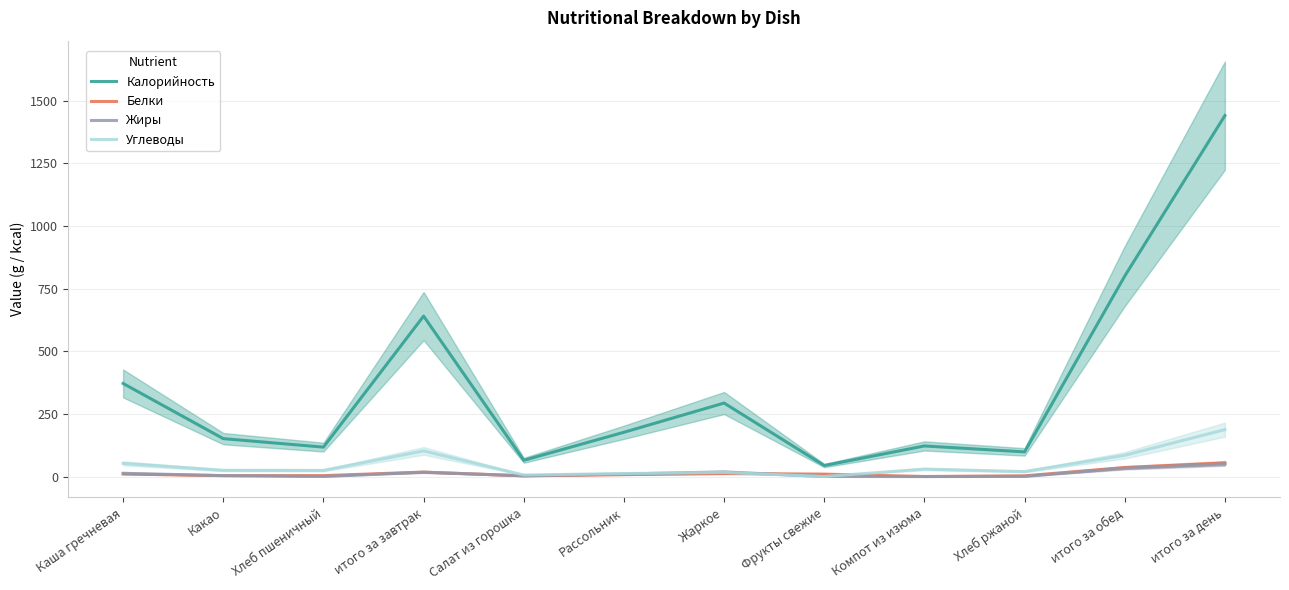

Which series has the largest range (max minus min)?

Калорийность